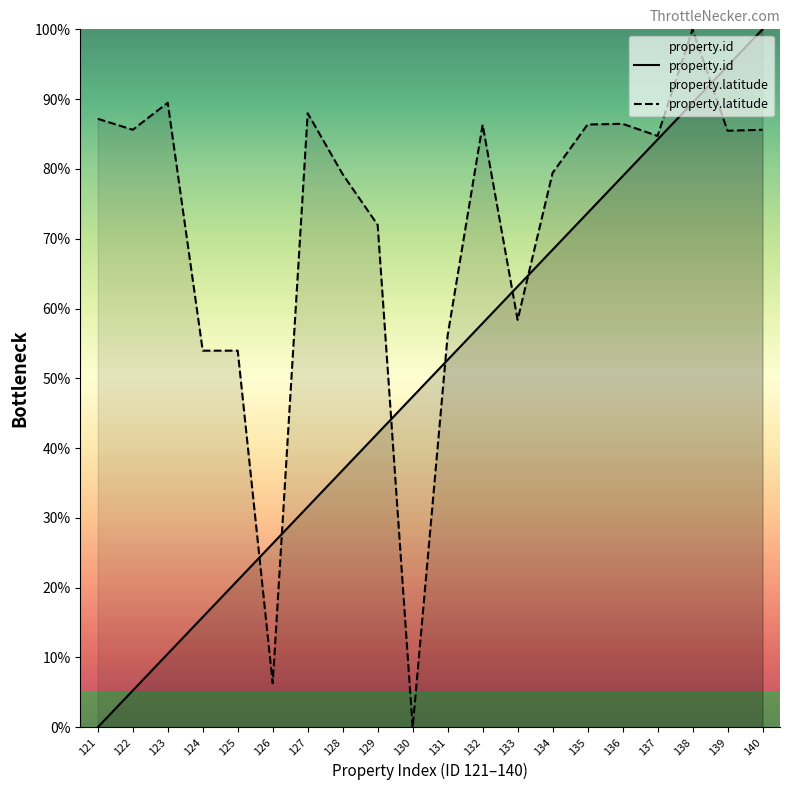

Which series changed the most between 123 and 125?

property.latitude